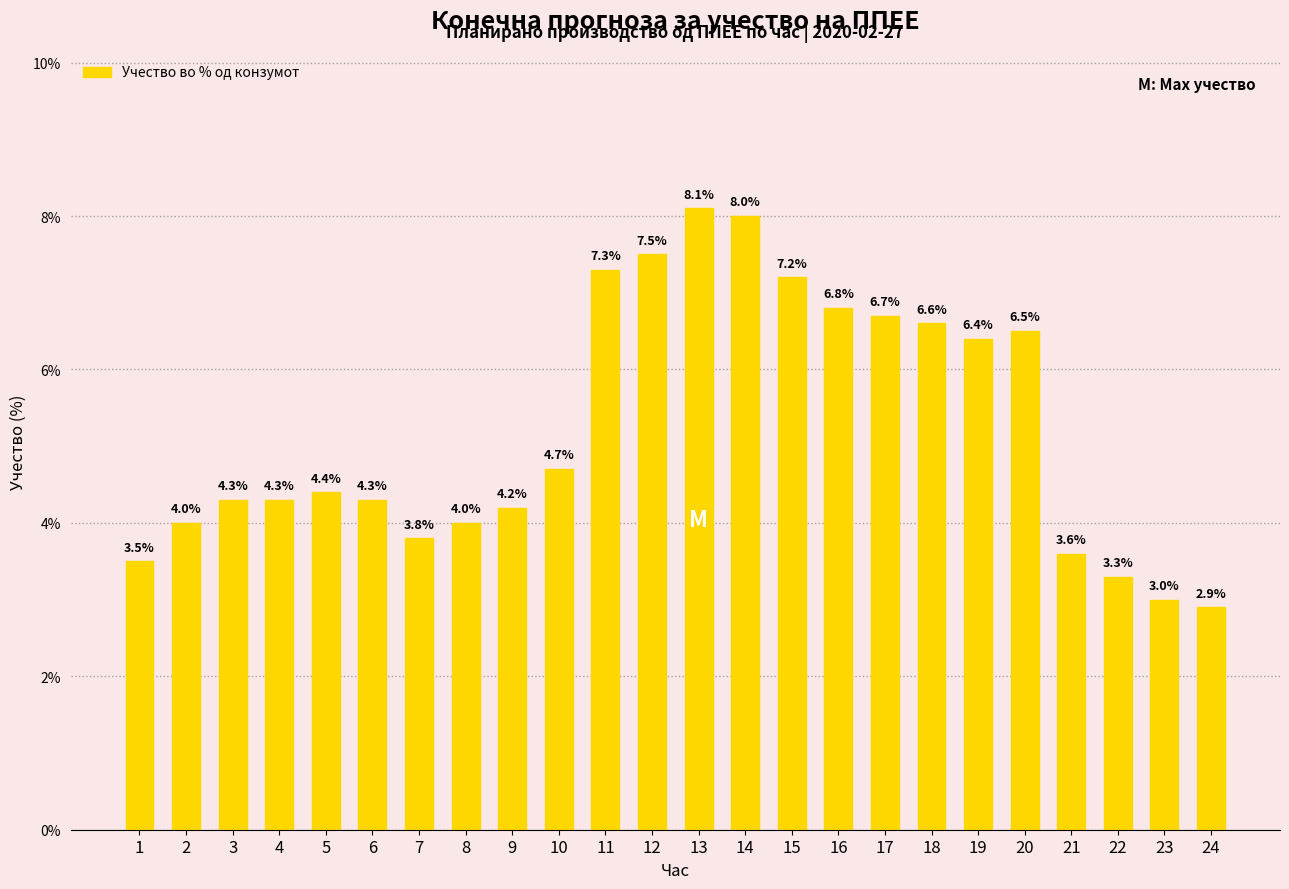

What is the value of the 12th bar from the left?

7.5